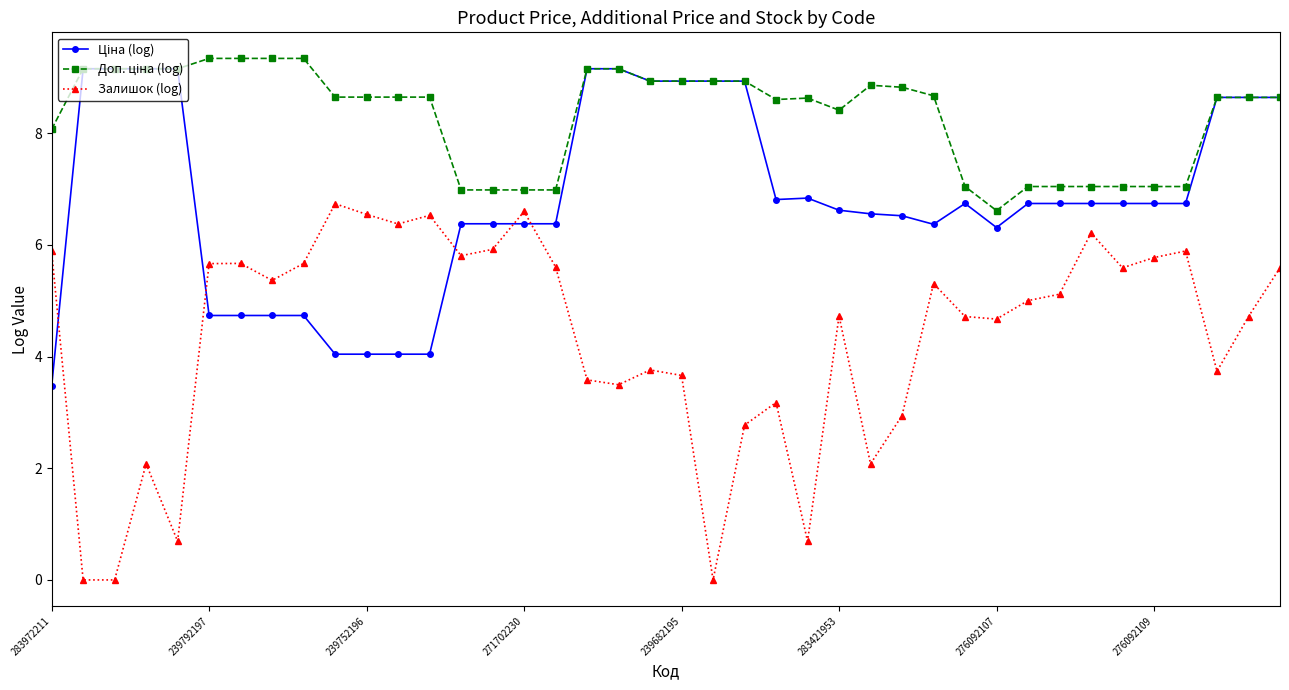

At how many categories does at least one series exceed 0?

40